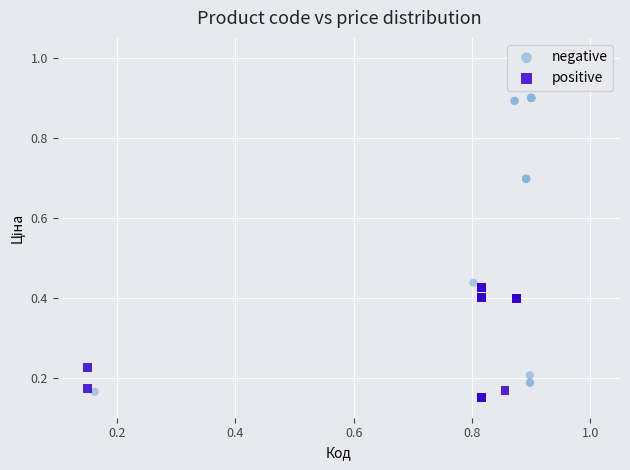

Which series has the largest Y range (max minus min)?

negative